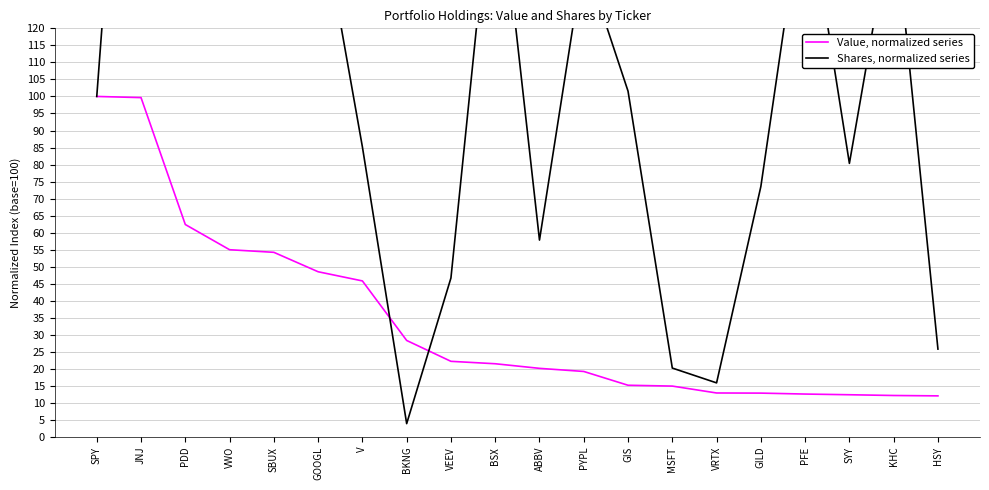

What is the label of the 9th point from the right?

PYPL